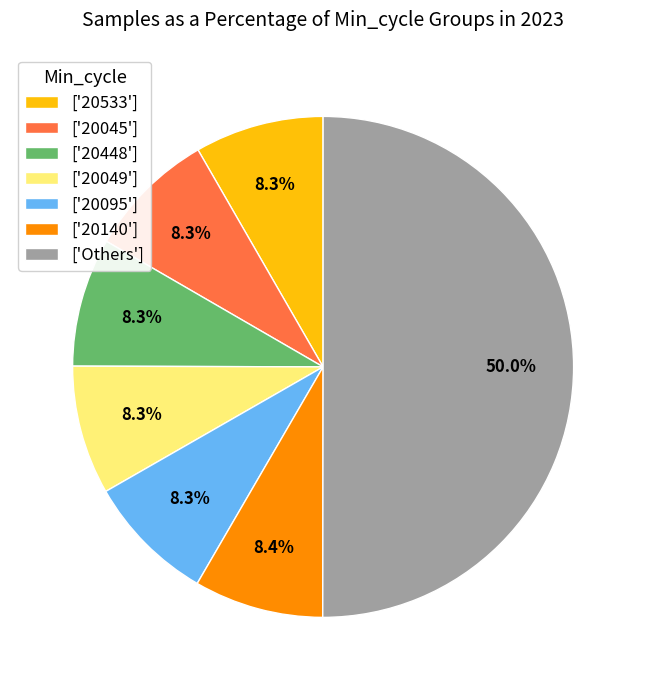

Which category has the biggest portion of the pie?

['Others']